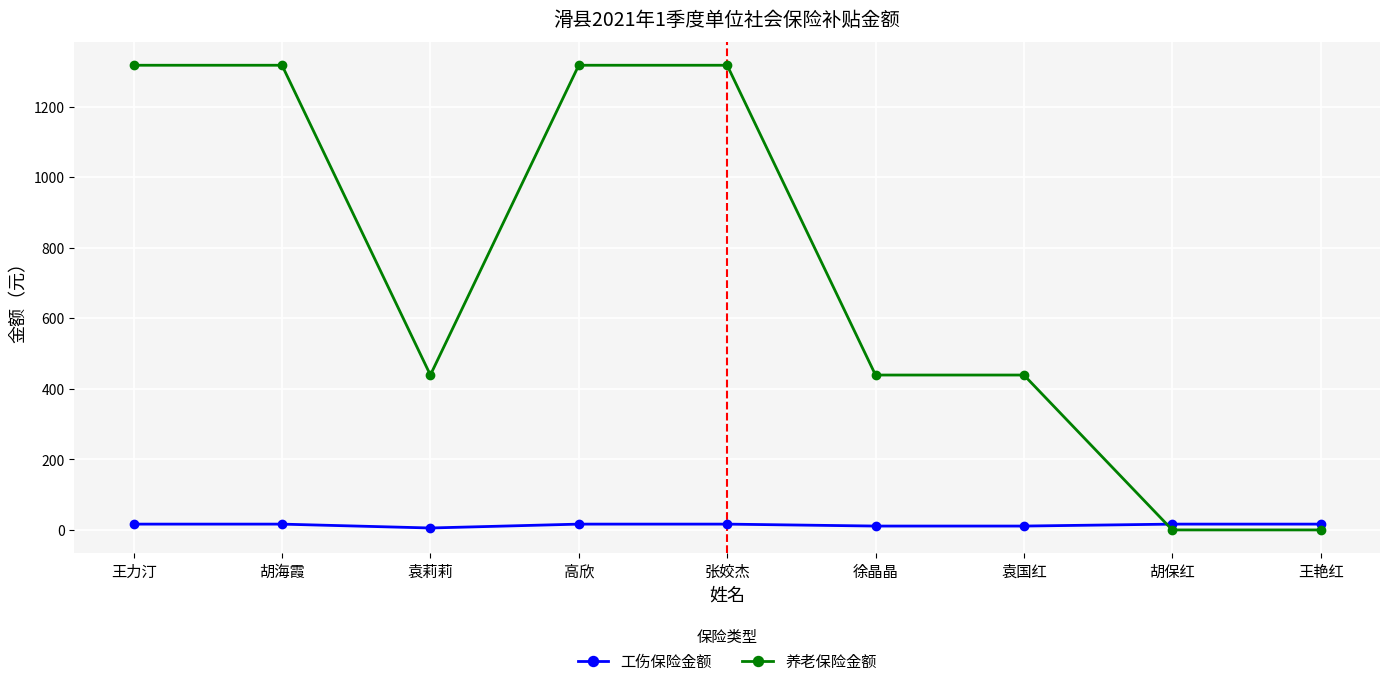

Which series has the largest range (max minus min)?

养老保险金额